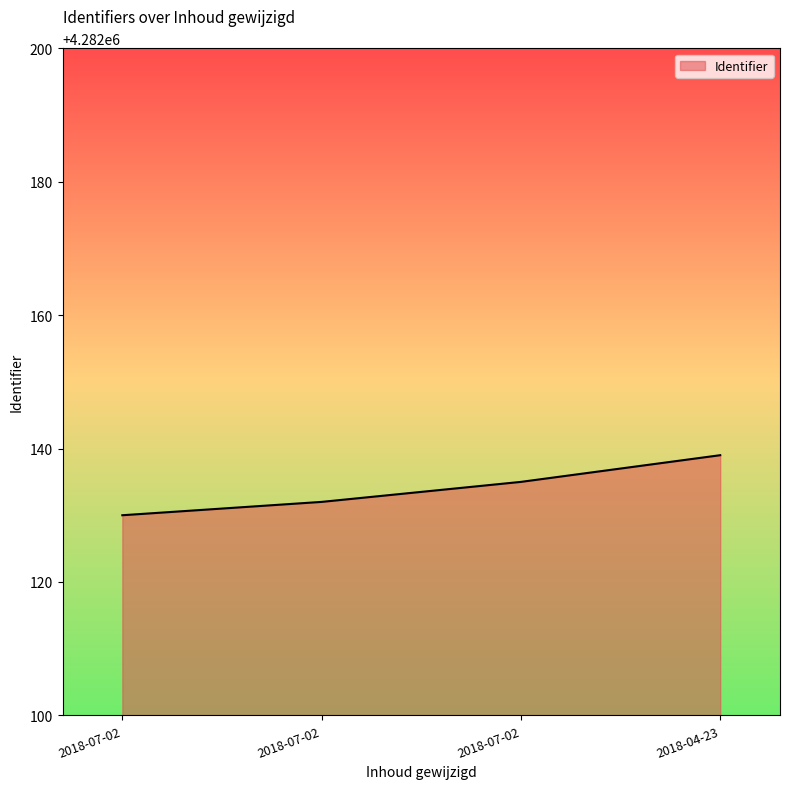

Which has a higher value, 2018-07-02 or 2018-07-02?

2018-07-02